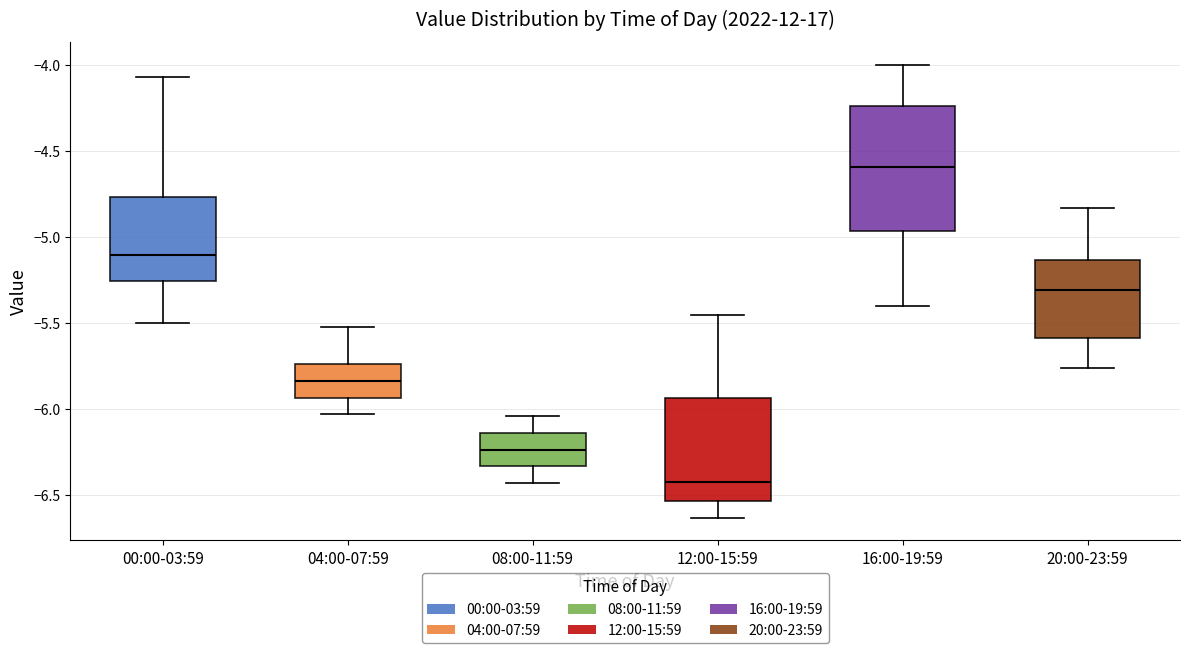

Reading left to right, read every box against the y-axis: the position of its median line, the range the box covers, and the ends of its whiskers. The values are not printed on the chart, so give them approximately, as read against the axis.

00:00-03:59: median -5.10, box -5.25 to -4.75, whiskers -5.50 to -4.05
04:00-07:59: median -5.85, box -5.95 to -5.75, whiskers -6.05 to -5.50
08:00-11:59: median -6.25, box -6.35 to -6.15, whiskers -6.45 to -6.05
12:00-15:59: median -6.40, box -6.55 to -5.95, whiskers -6.65 to -5.45
16:00-19:59: median -4.60, box -4.95 to -4.25, whiskers -5.40 to -4.00
20:00-23:59: median -5.30, box -5.60 to -5.15, whiskers -5.75 to -4.85